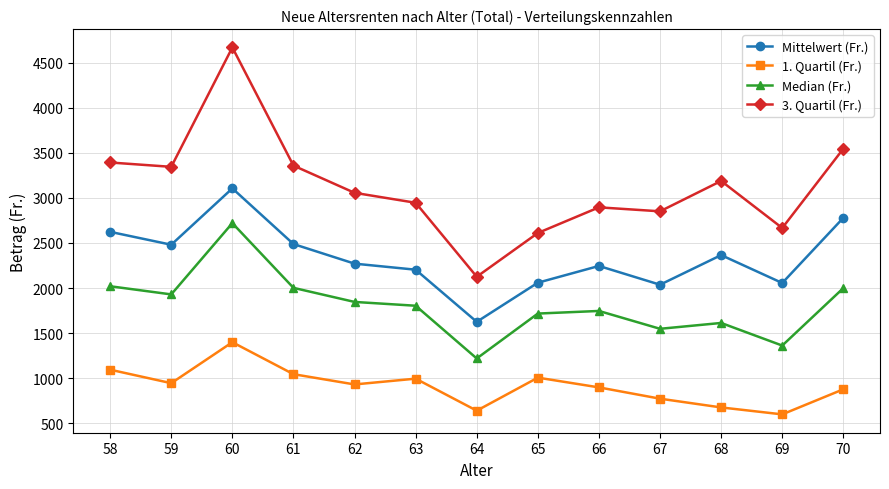

Read the Median (Fr.) value at 66.

1747.0